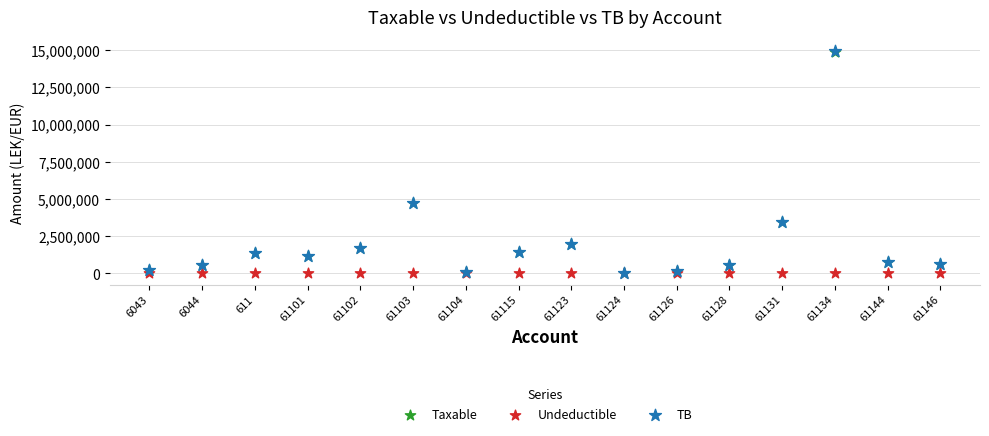

What are all the series names shown in the legend?

Taxable, Undeductible, TB